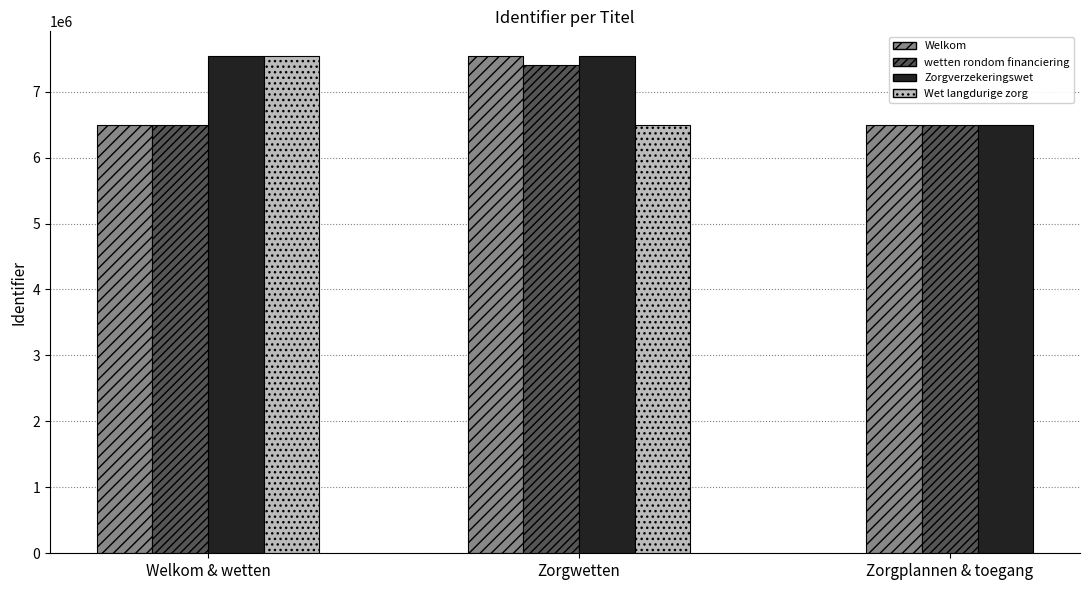

What is the minimum value shown in the chart?

6489726